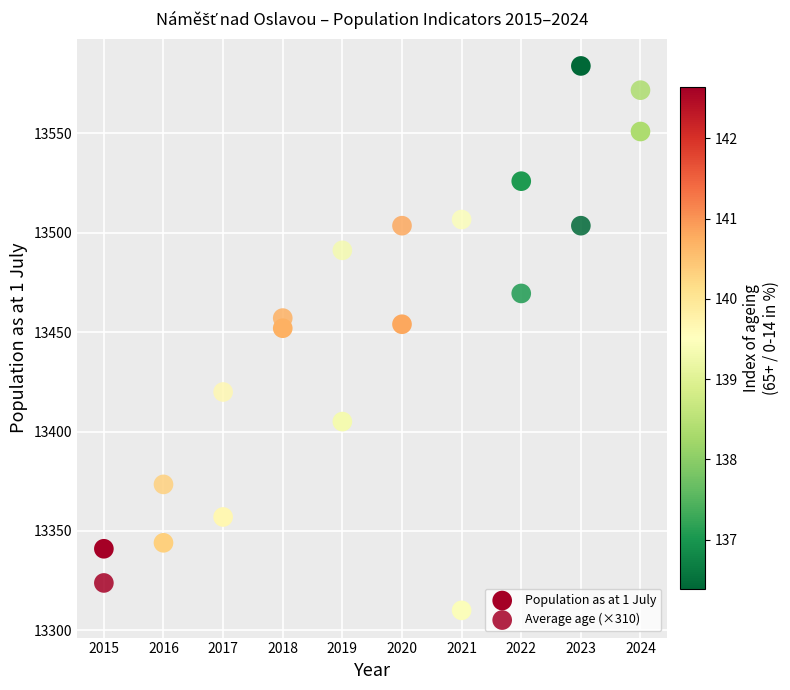

How many data points are displayed?

20